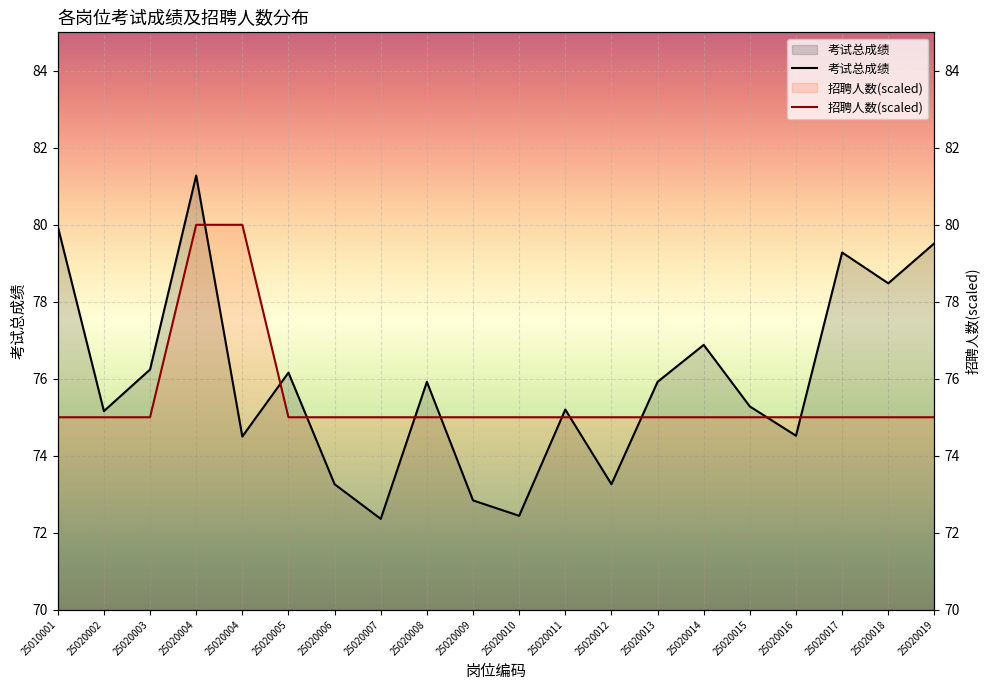

True or false: 招聘人数(scaled) and 考试总成绩 cross at least once.

True